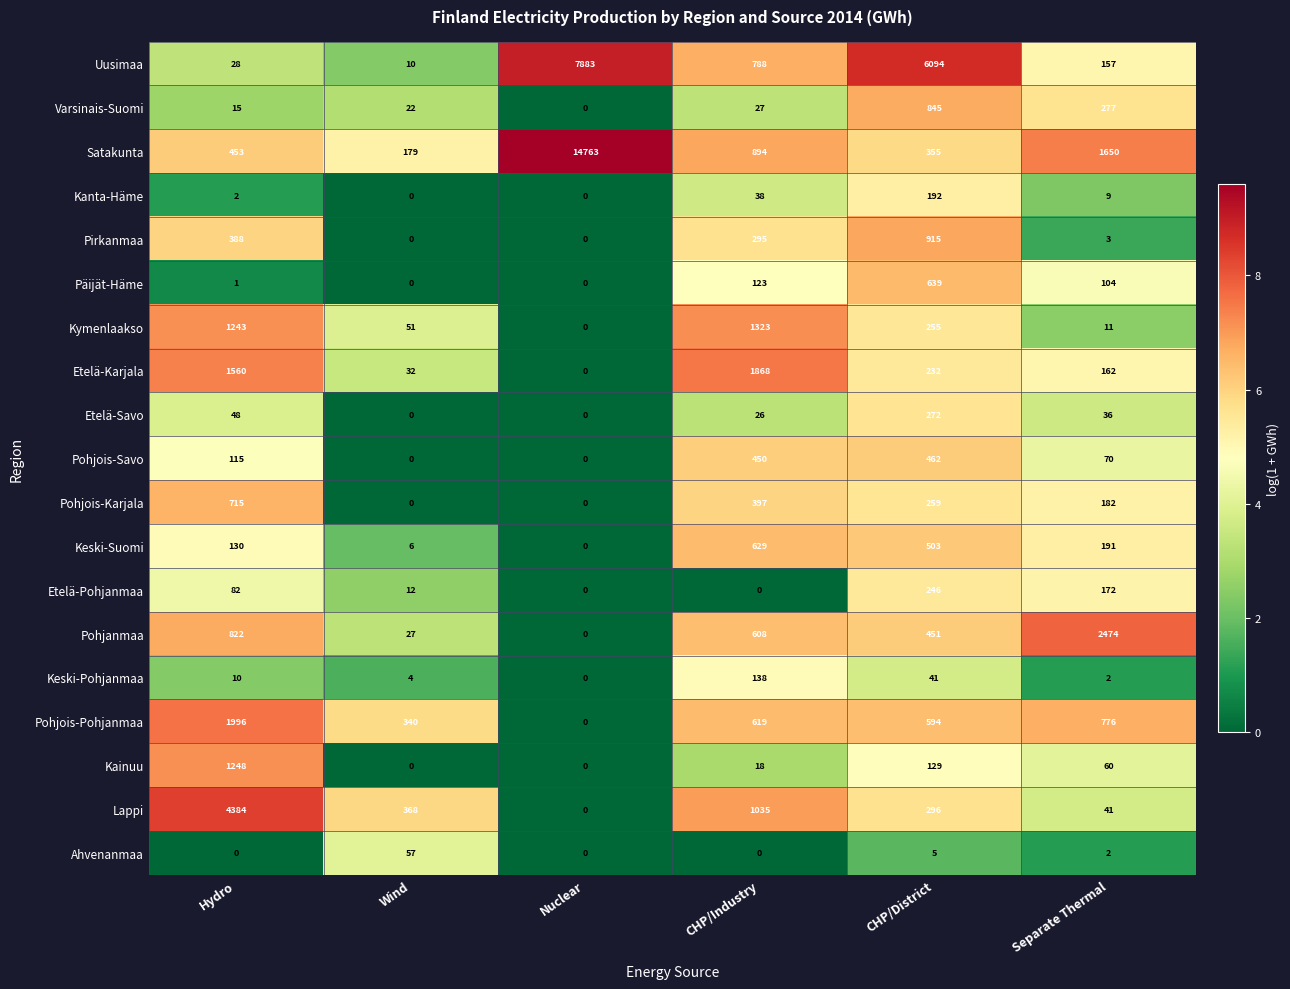

What is the difference between the maximum and second lowest values in the Varsinais-Suomi series?

830